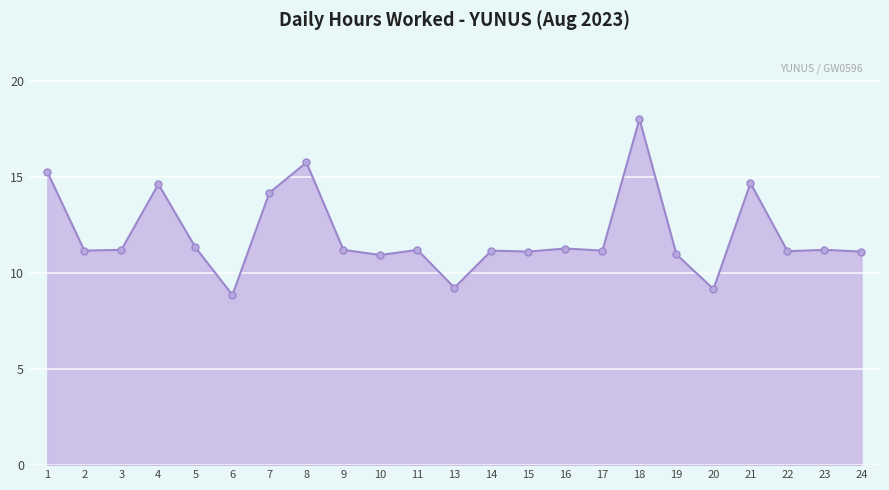

What is the maximum value shown in the chart?

18.0